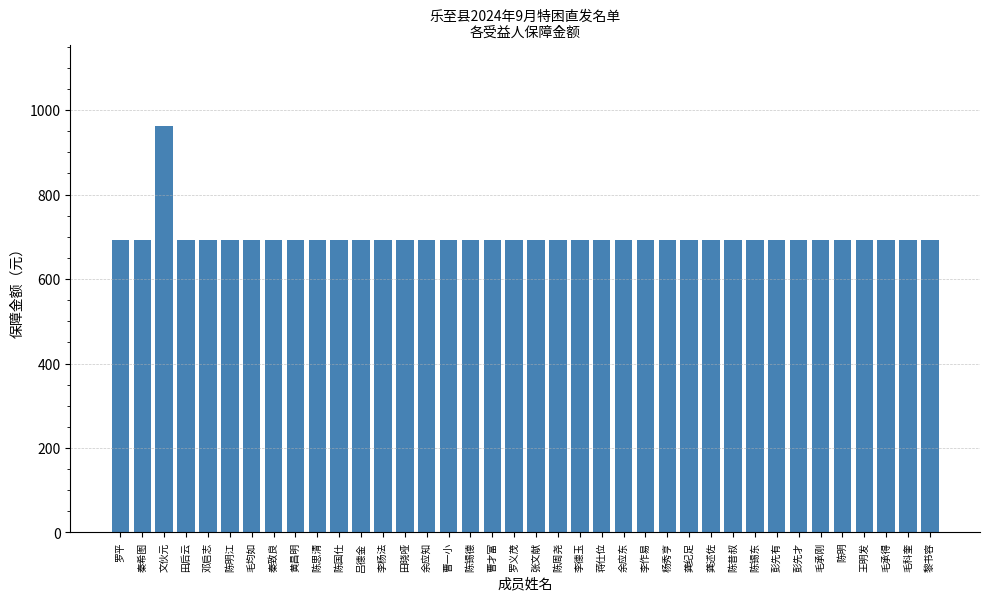

What is the ratio of the value at 陈国仕 to the value at 曹一小?

1.0